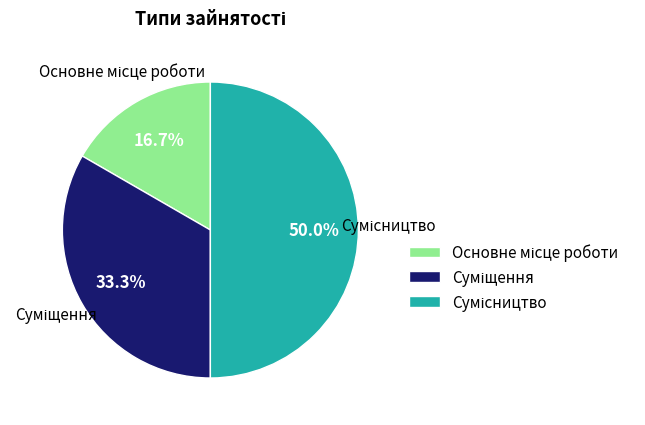

Count the number of slices in the pie.

3